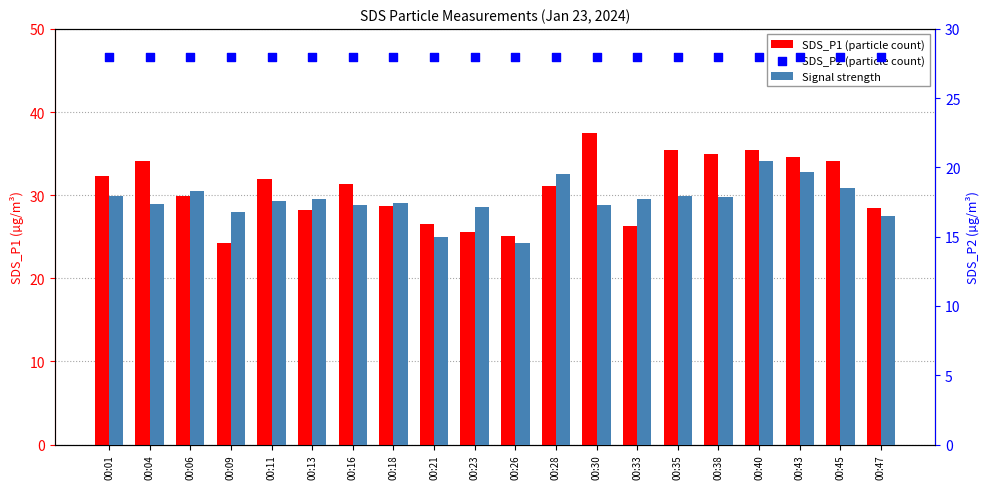

At how many categories does at least one series exceed 16?

20